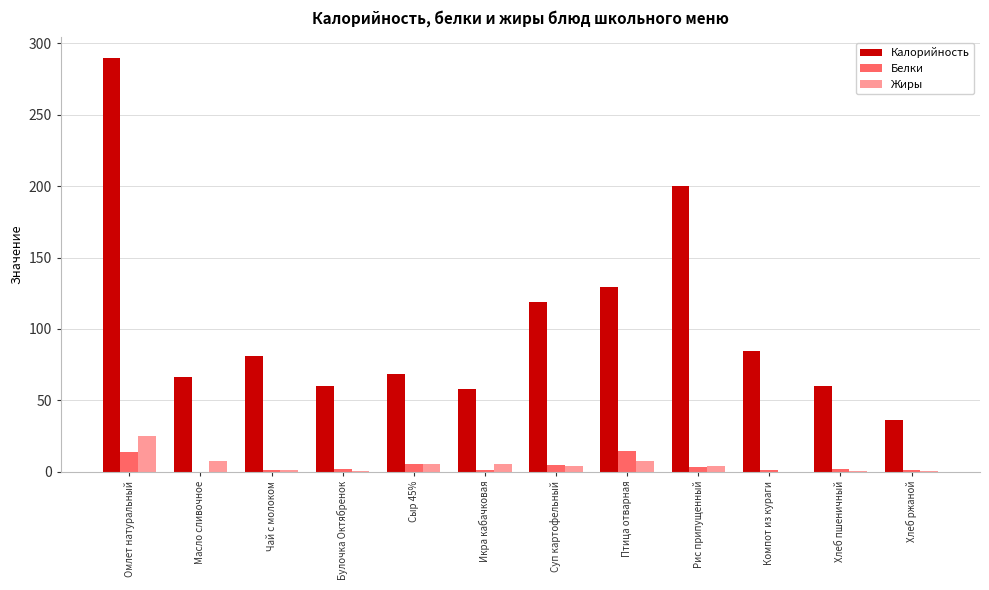

Which label corresponds to the largest value in the chart?

Омлет натуральный